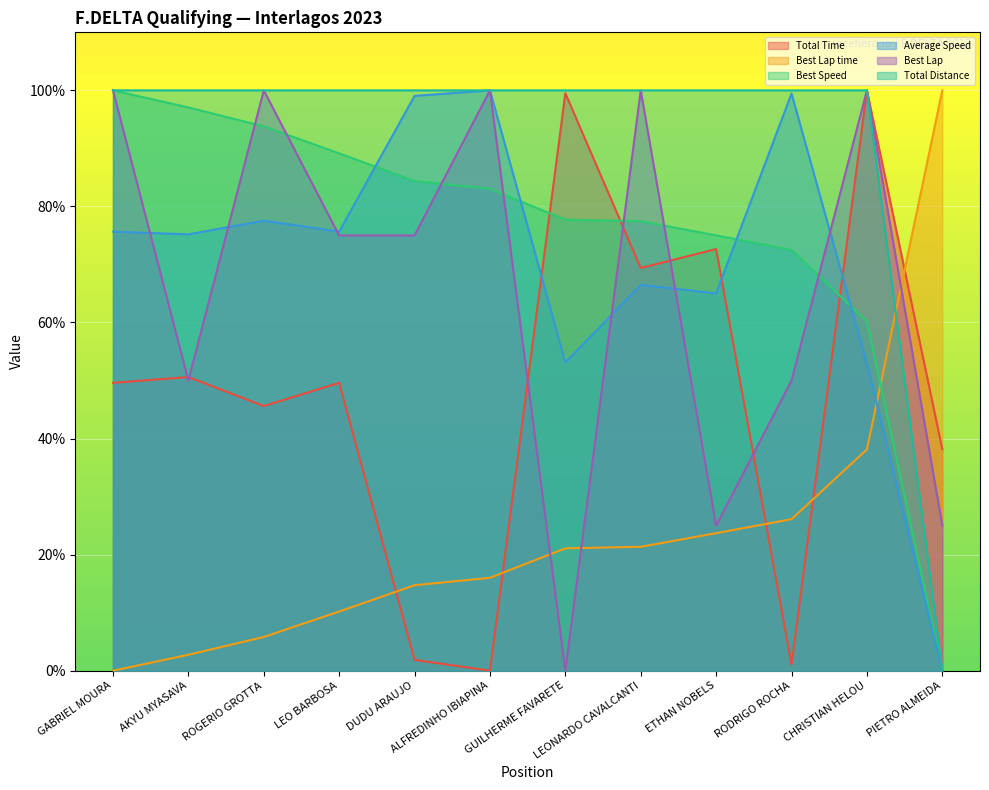

What is the difference between the second highest and second lowest values in the Total Time series?

98.4